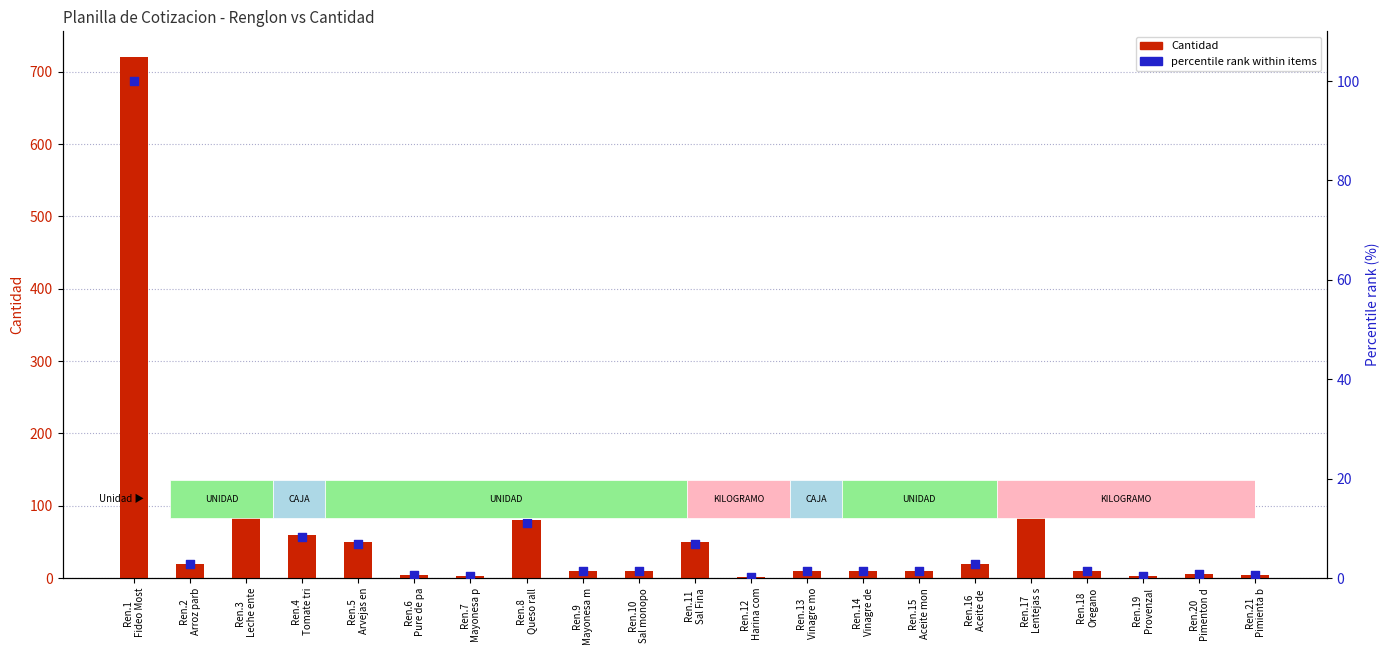

At how many categories does at least one series exceed 393?

1